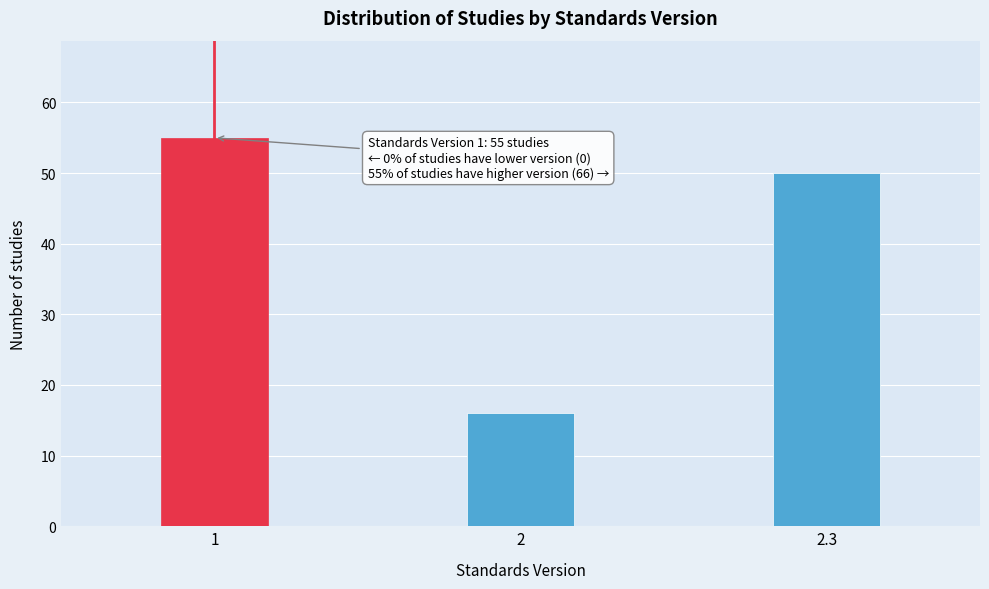

Reading left to right, what are all the values shown in this chart?

55	16	50